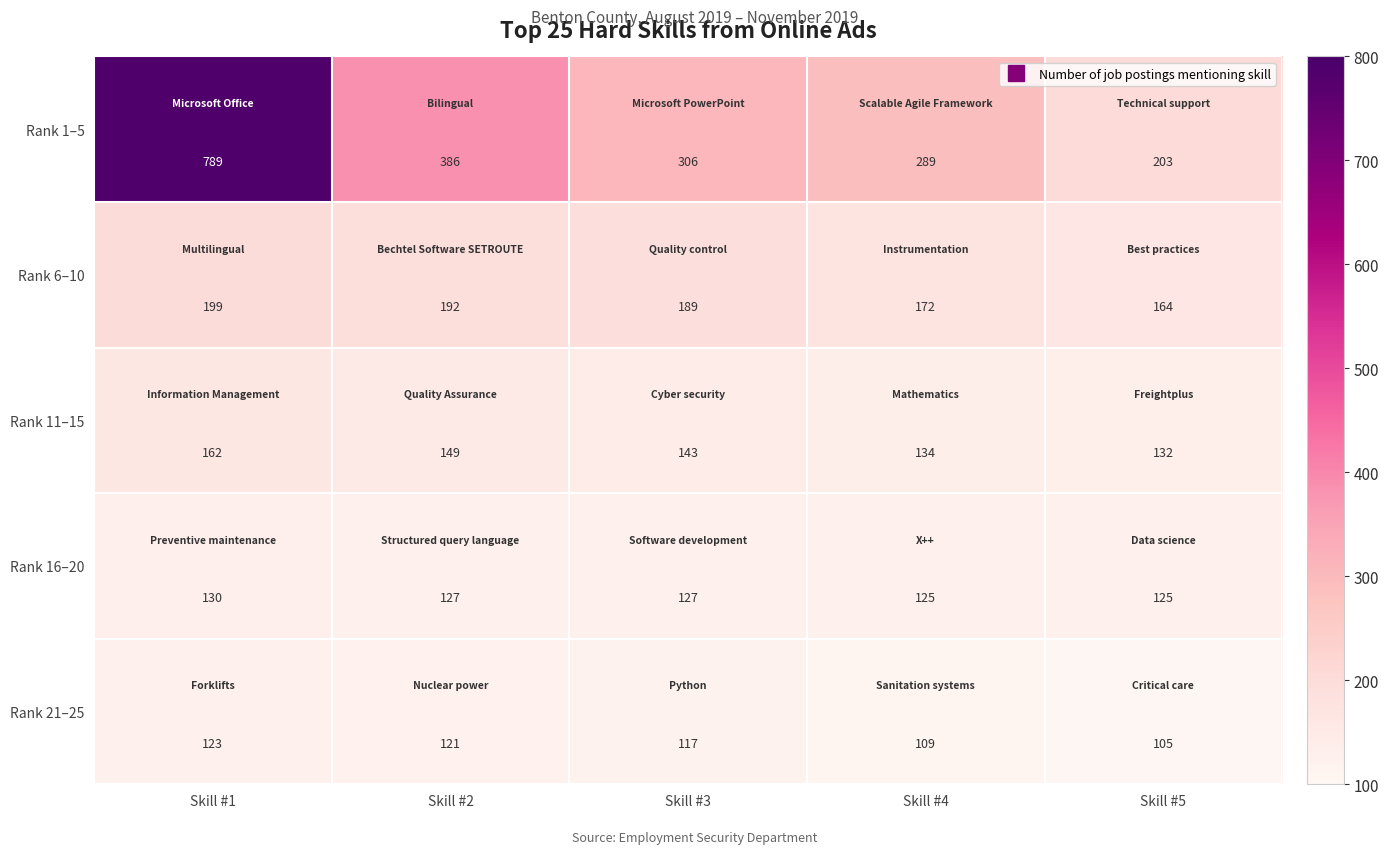

True or false: Rank 1–5 has a value of 127 at Skill #5.

False